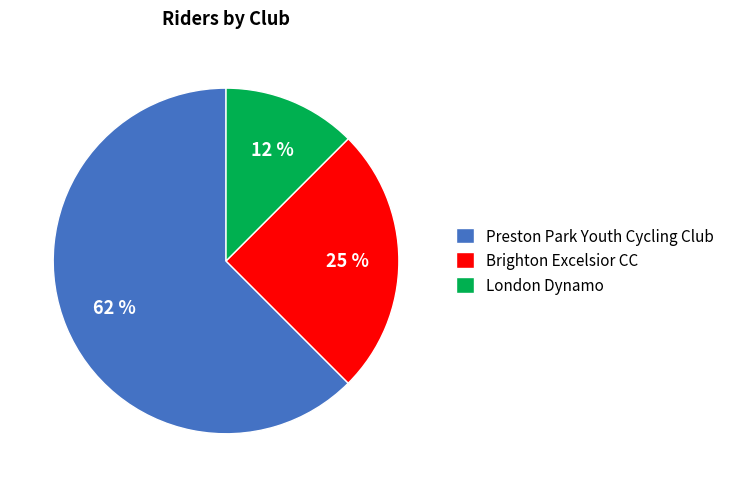

Does London Dynamo account for over 50% of the chart?

No